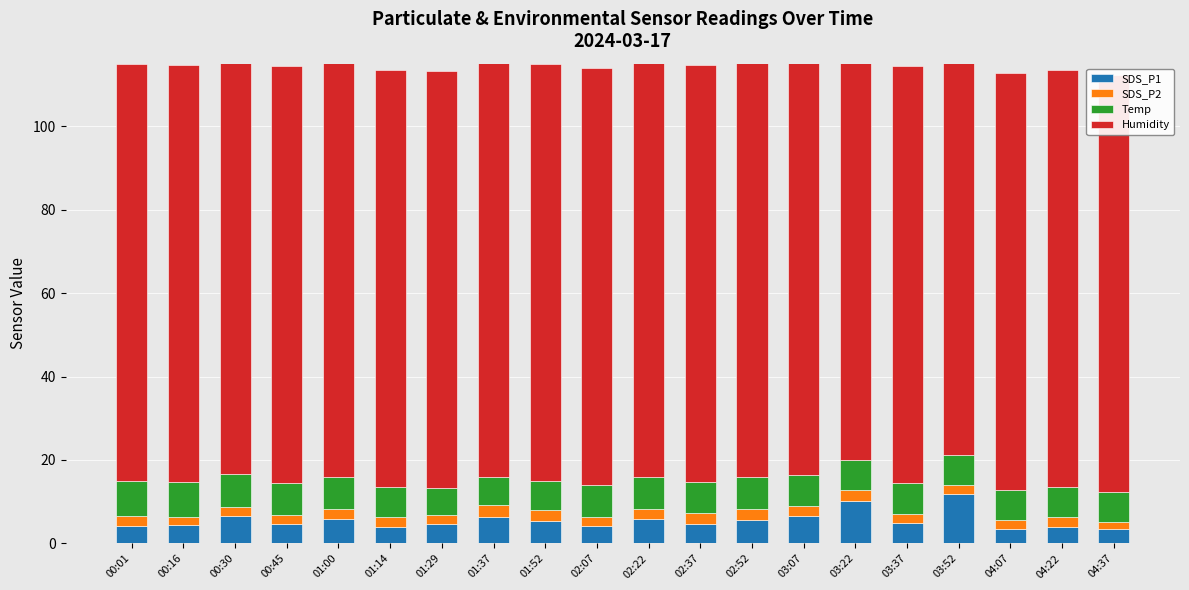

How many data points in Temp are less than 7?

2